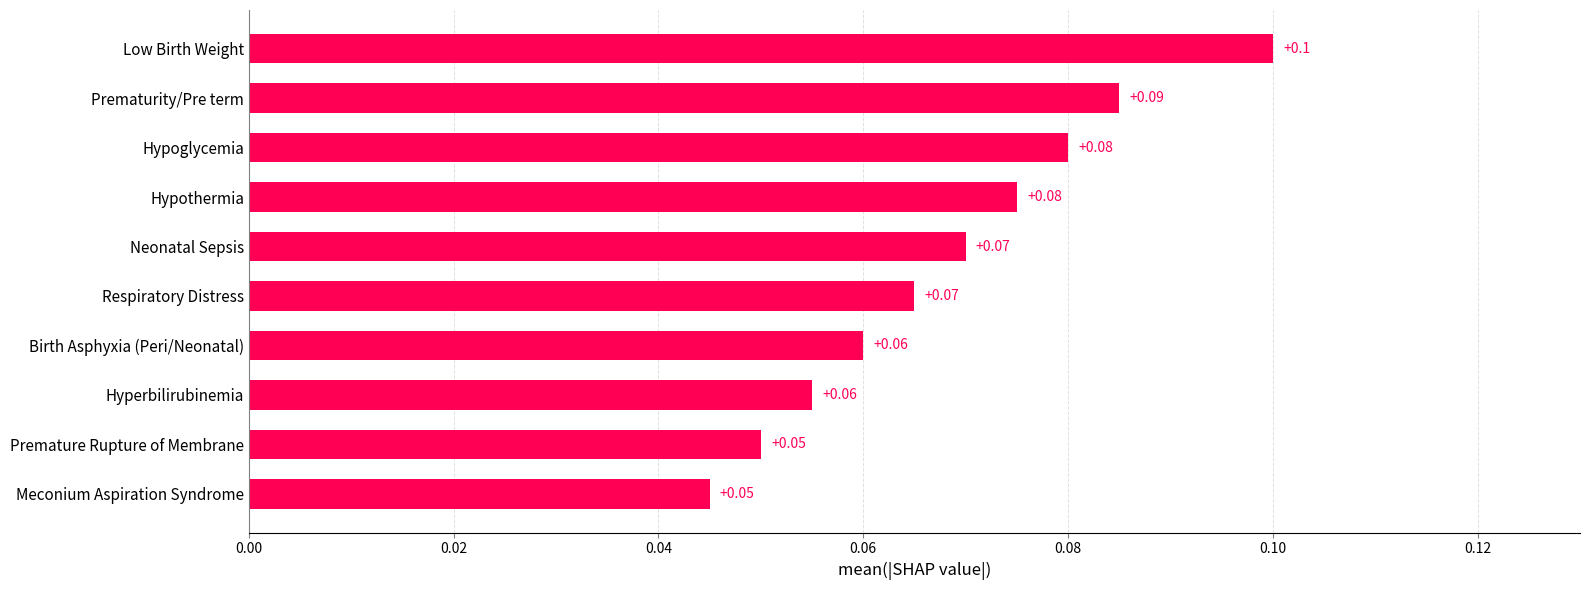

Between Hypoglycemia and Birth Asphyxia (Peri/Neonatal), which is larger?

Hypoglycemia